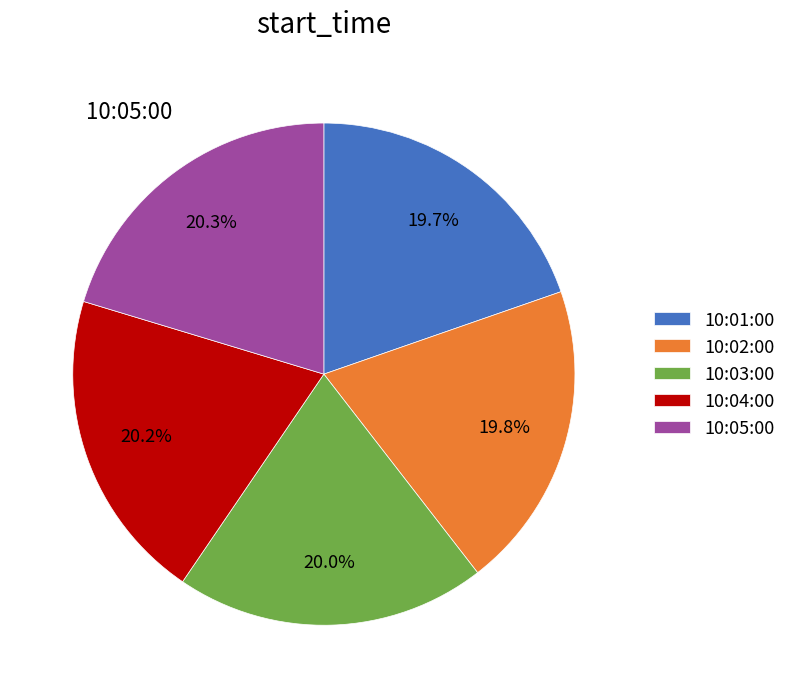

What percentage is the 10:01:00 slice, to the nearest percent?

20%